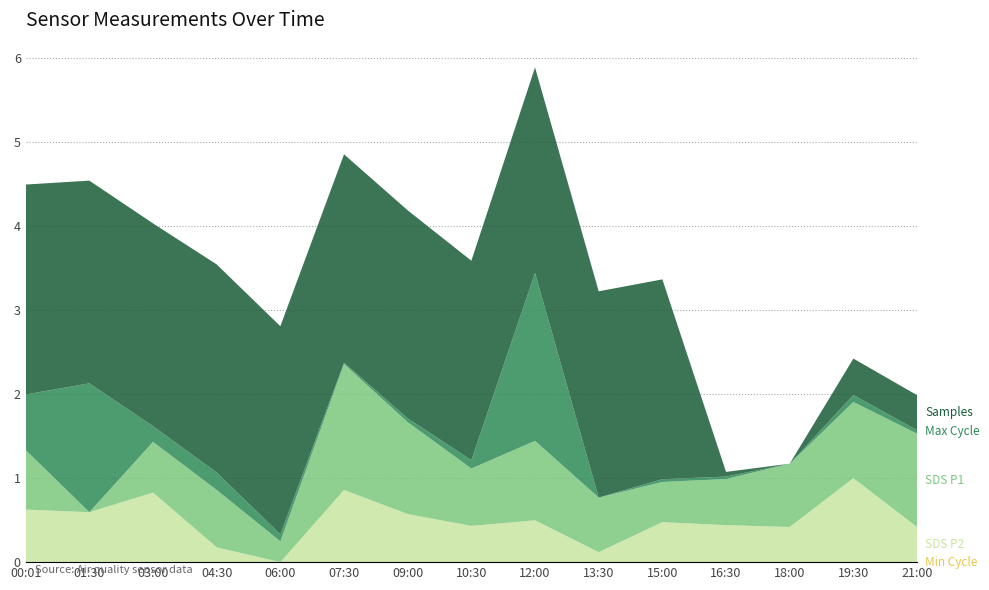

What is the total value across all series at 01:30?

4.5